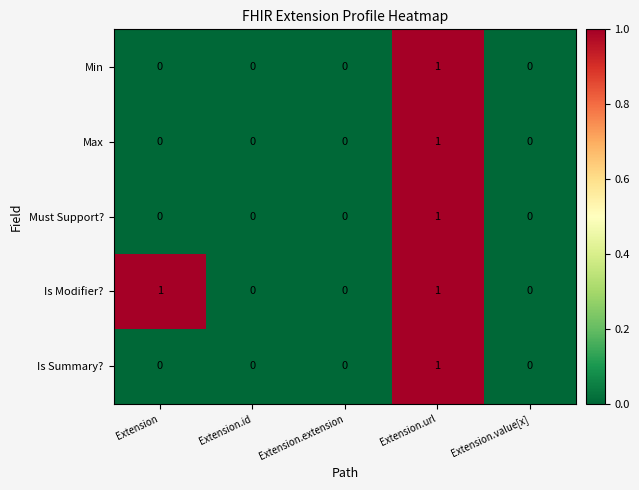

How many Max values are between 0 and 1?

5